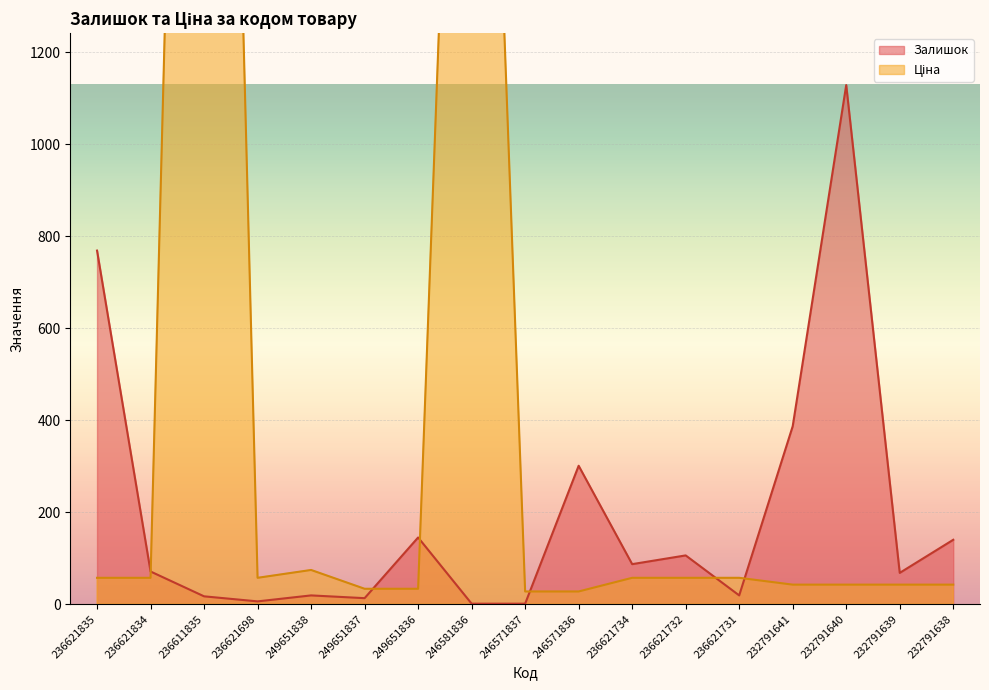

After their last crossing, which series has the higher values: Ціна or Залишок?

Залишок